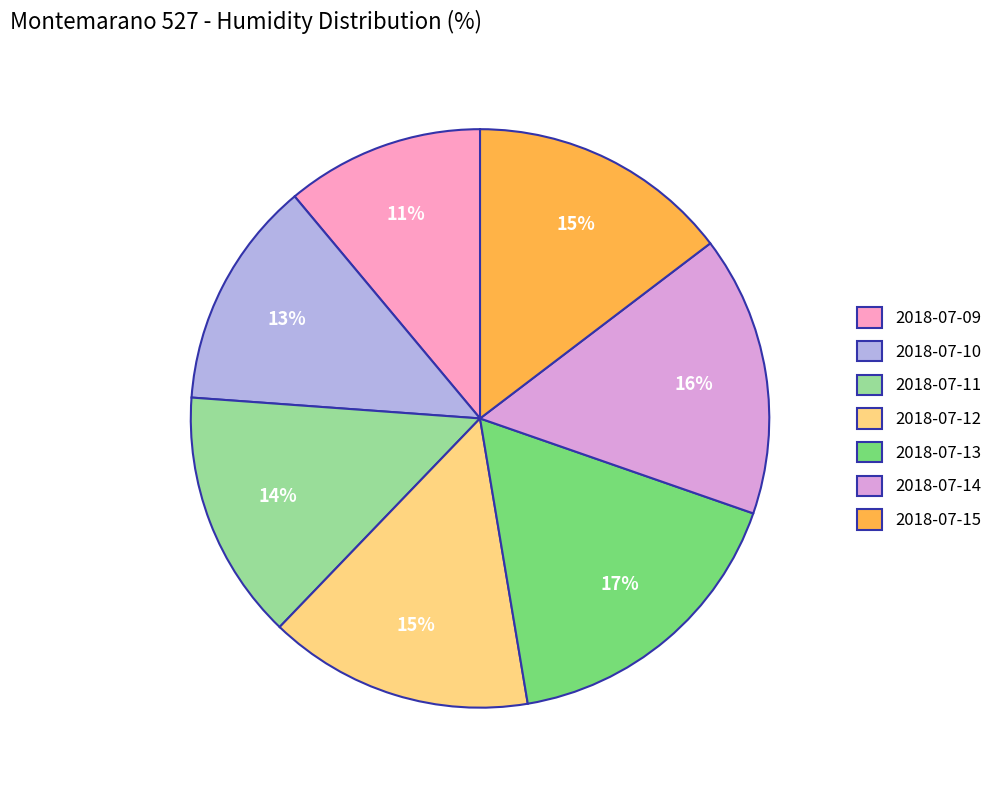

What is the ratio of the value at 2018-07-13 to the value at 2018-07-09?

1.5